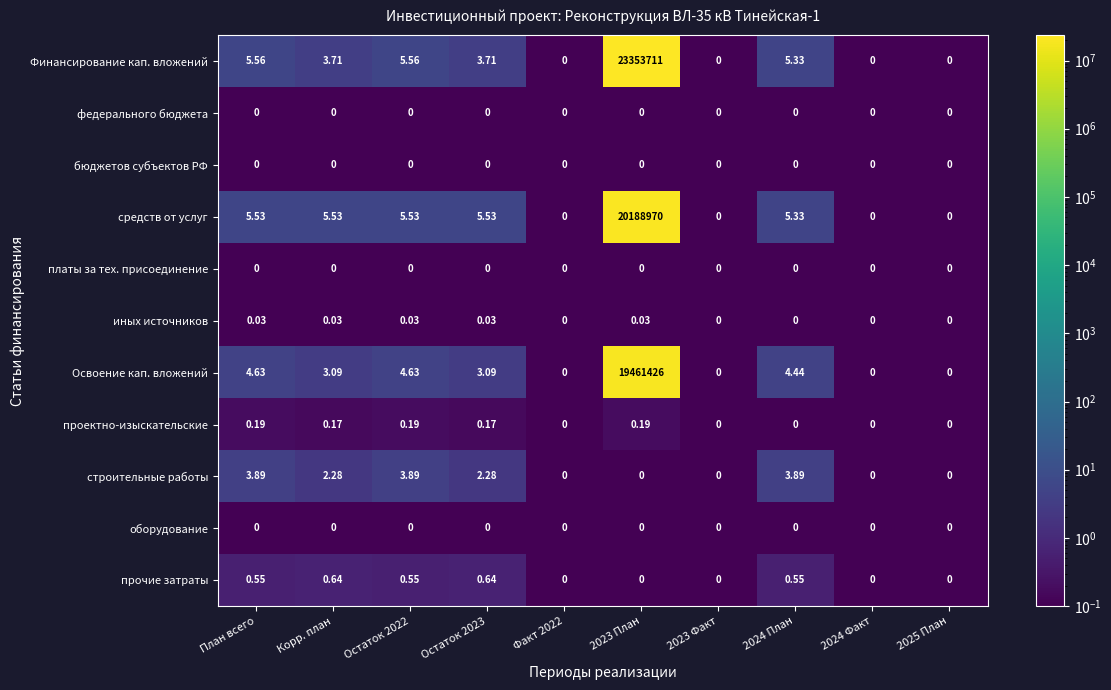

What is the total value across all series at Остаток 2022?

20.4